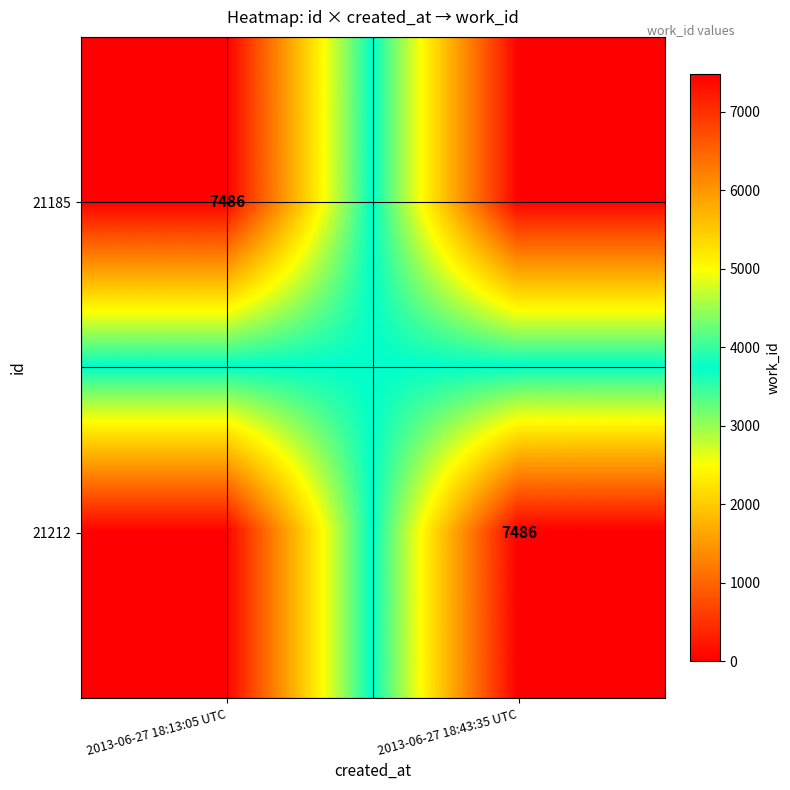

Is it true that 21212 equals 7486 at 2013-06-27 18:43:35 UTC?

True